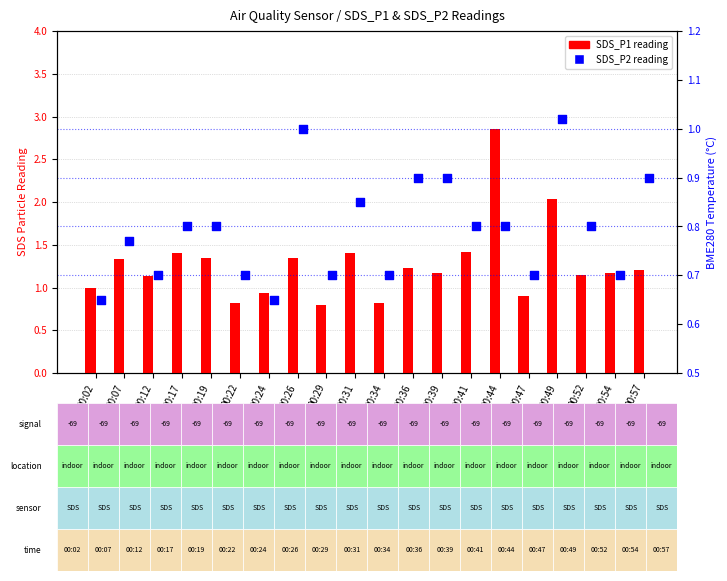

What is the total value across all series at 00:52?

1.9